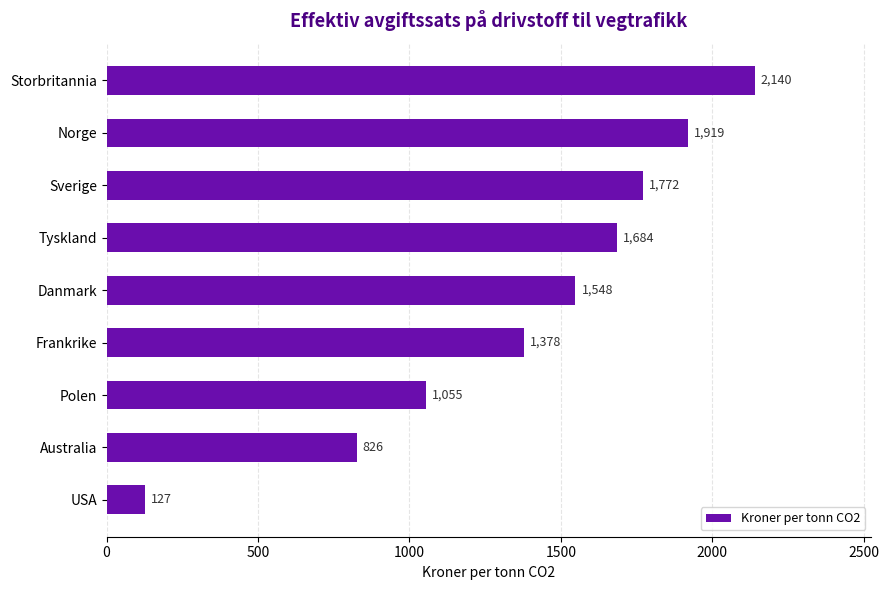

Approximately how many times larger is the value at Frankrike compared to Danmark?

0.9